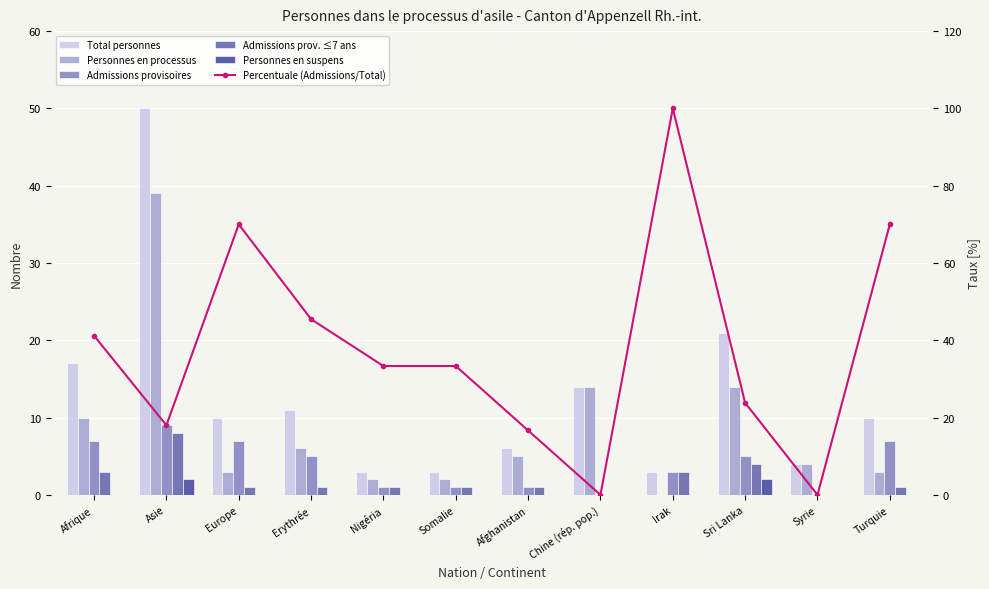

What is the greatest value displayed?

100.0